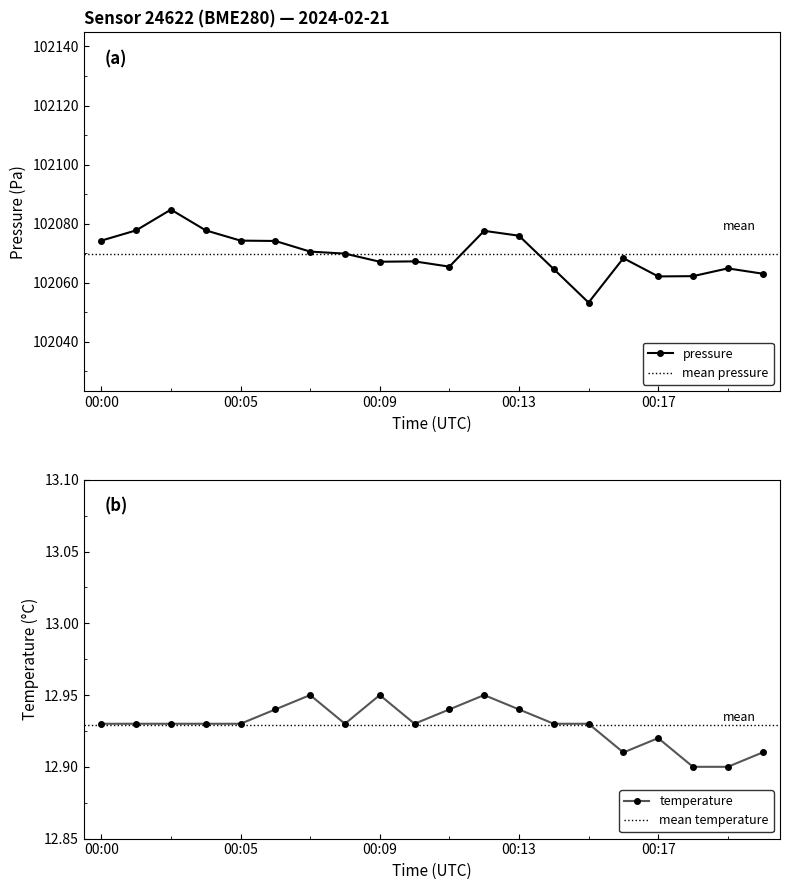

Where is the first local minimum for temperature?

00:08